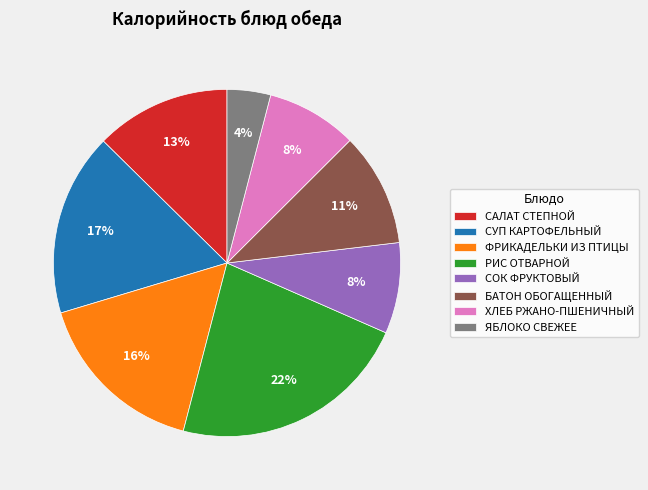

Combined, do СОК ФРУКТОВЫЙ and ФРИКАДЕЛЬКИ ИЗ ПТИЦЫ account for over 50%?

No